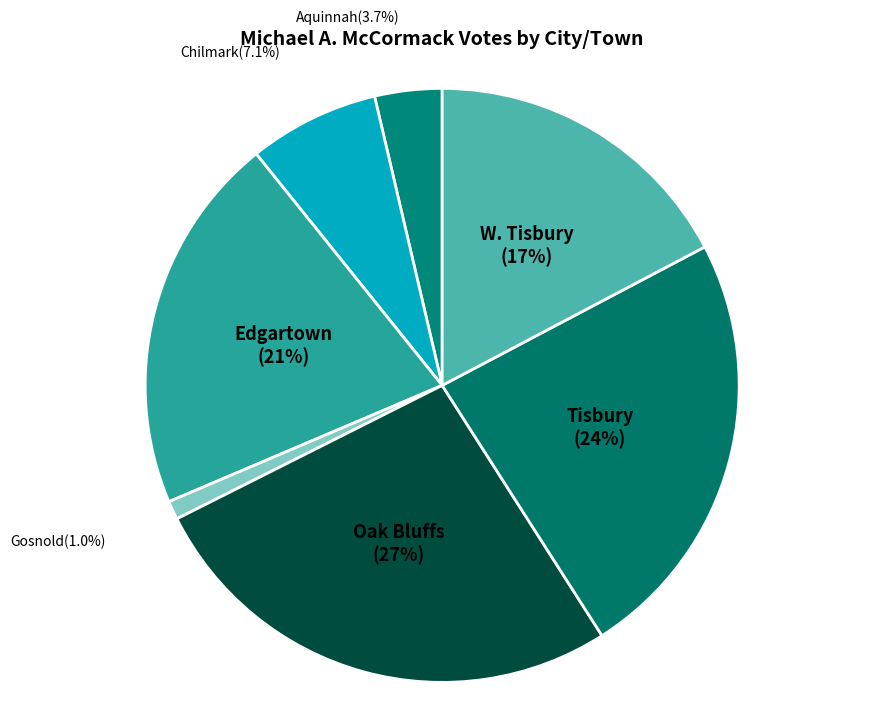

What is the ratio of the value at Tisbury to the value at W. Tisbury?

1.4